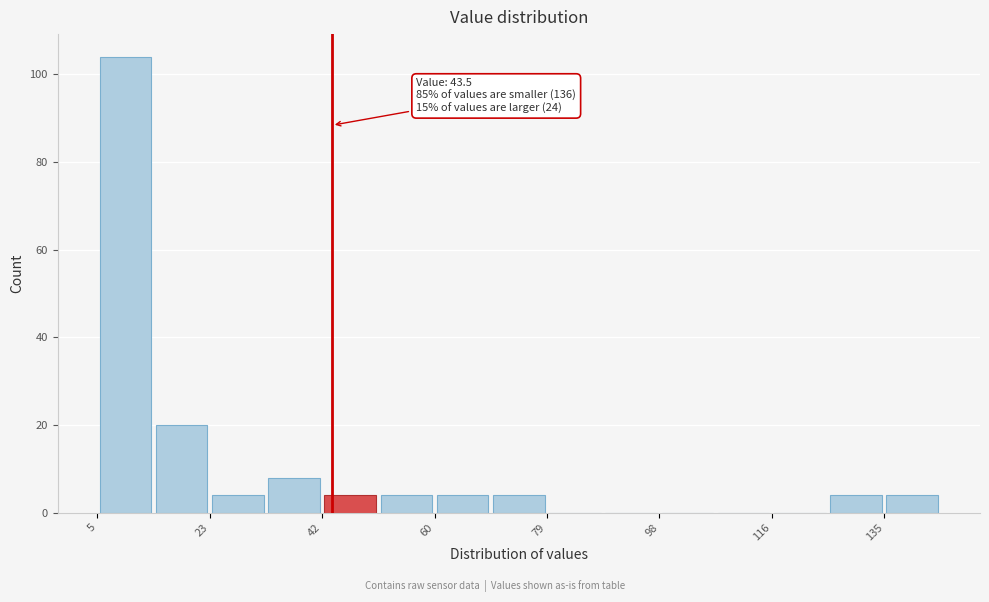

Over which range of the x-axis is the bar tallest?

4 to 14